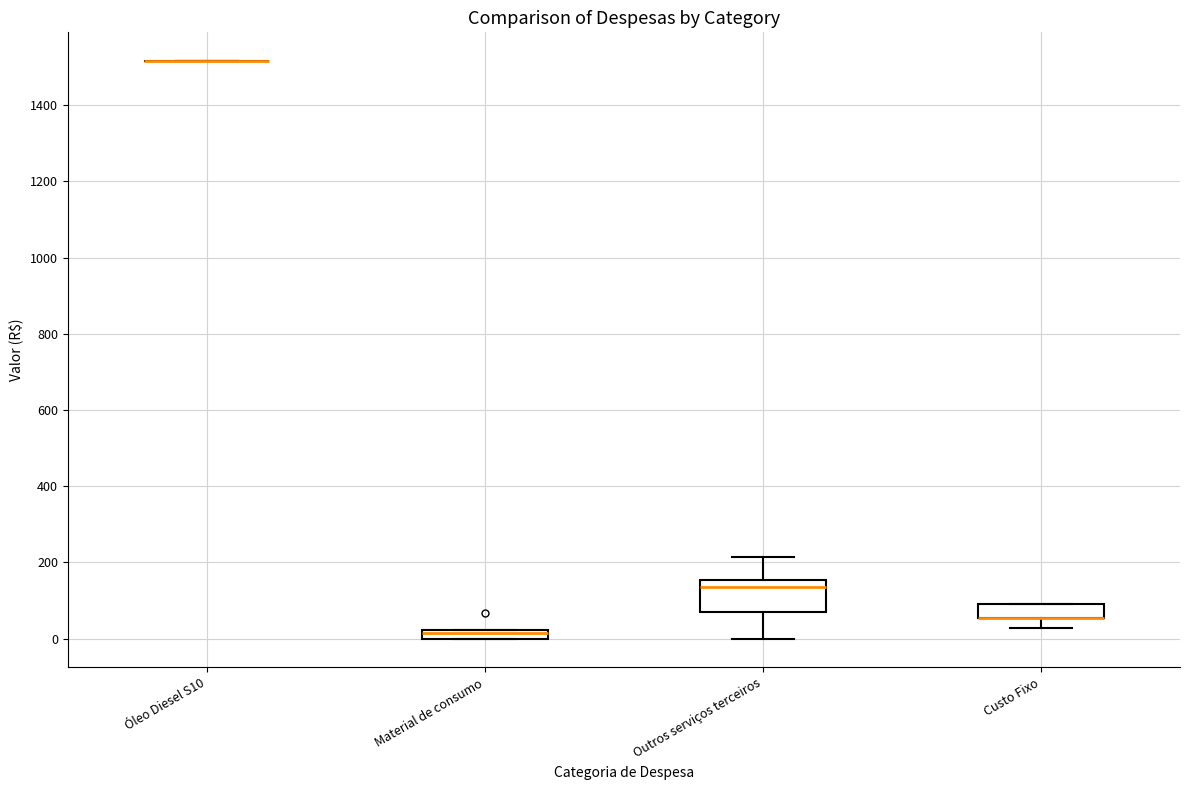

Where is the upper edge of the box for Custo Fixo on the y-axis? The values are not printed on the chart, so give them approximately, as read against the axis.

100